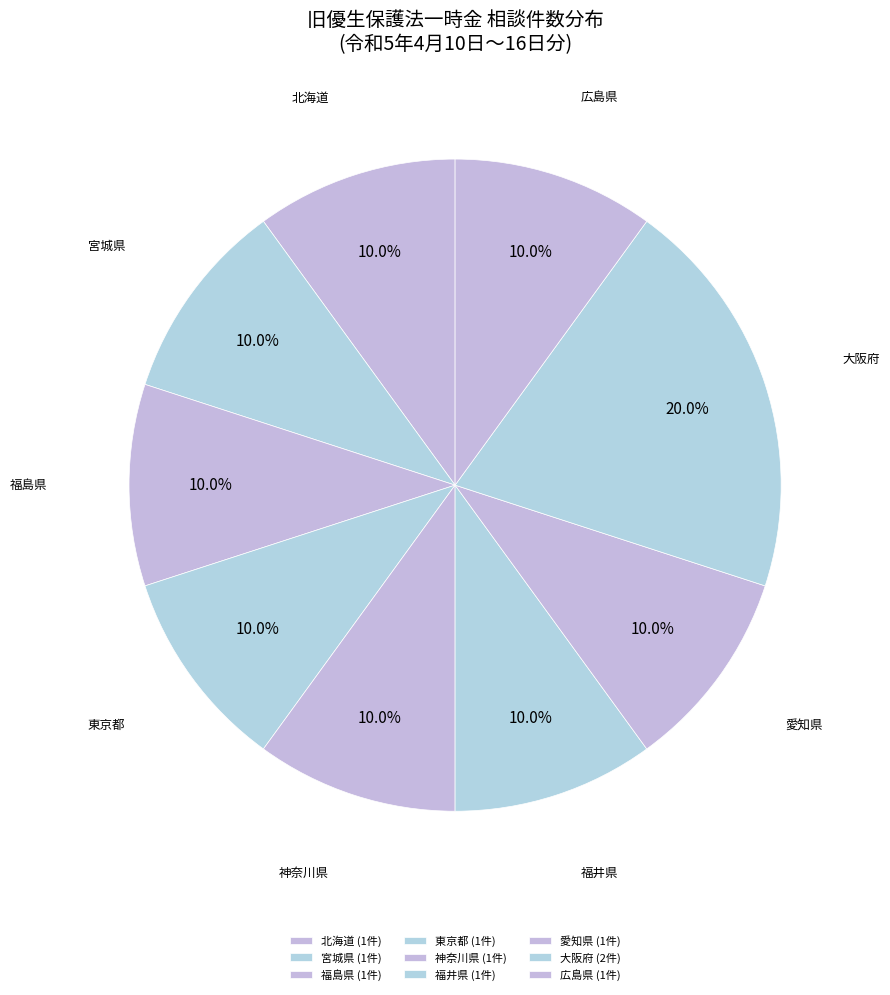

What is the ratio of the value at 北海道 to the value at 宮城県?

1.0